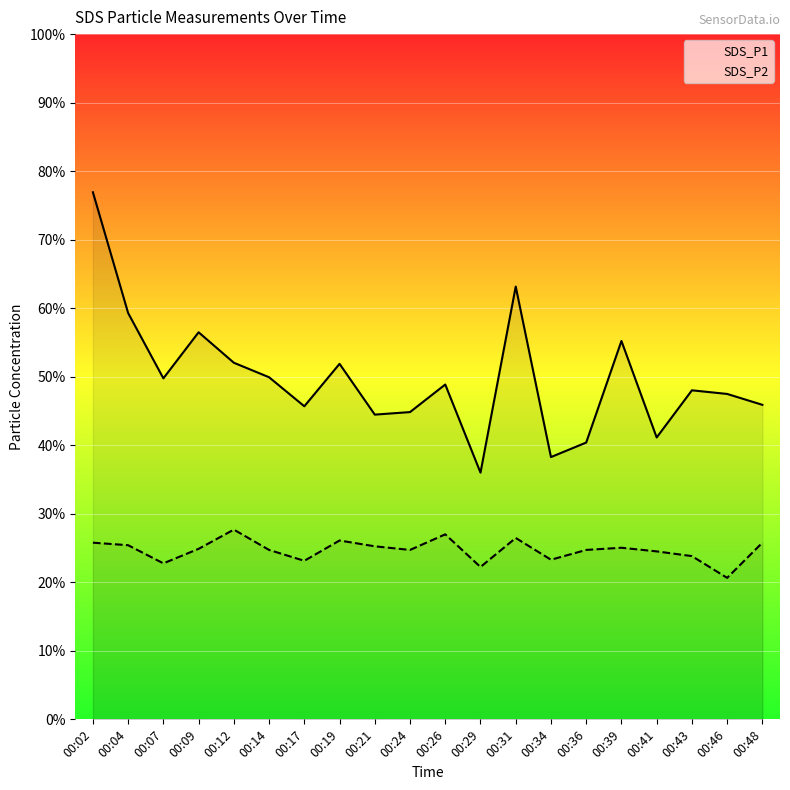

True or false: SDS_P1 and SDS_P2 cross at least once.

False